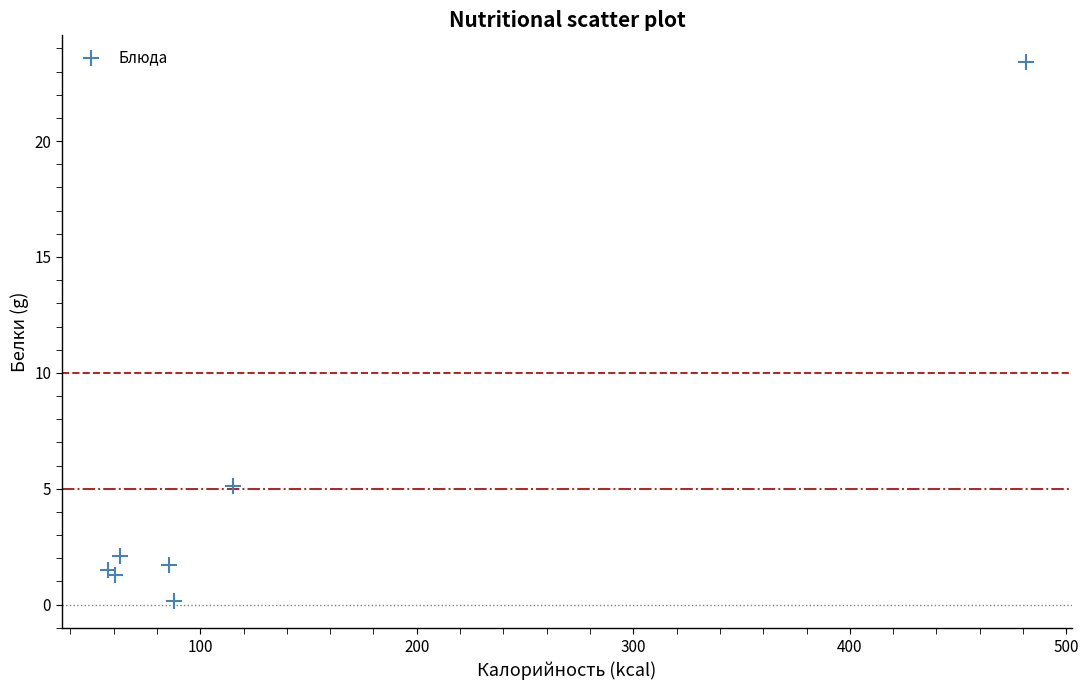

What Y value in the scatter plot is closest to 11?

5.1